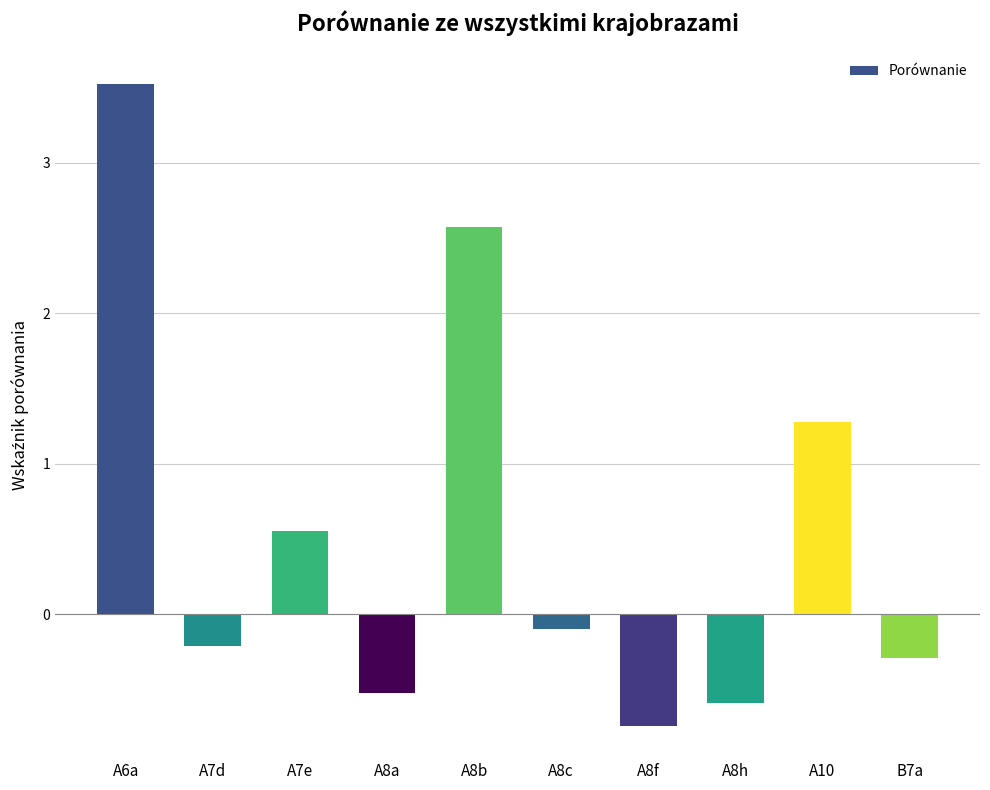

True or false: the data shows -0.9 at A8a.

False